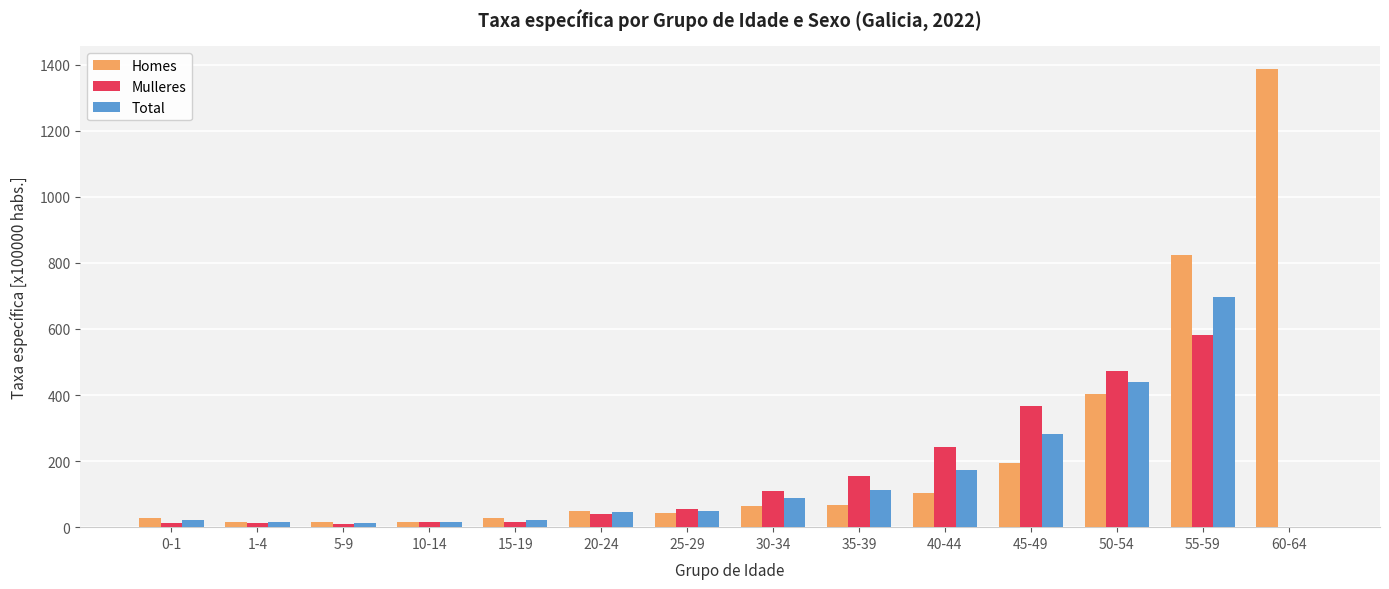

Where does the Mulleres series first go above 53?

25-29